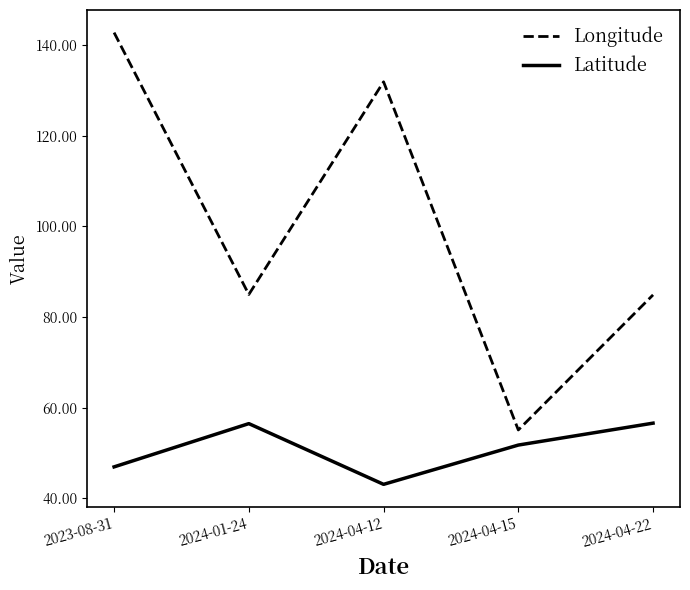

What is the difference between the maximum and minimum values in the Latitude series?

13.5